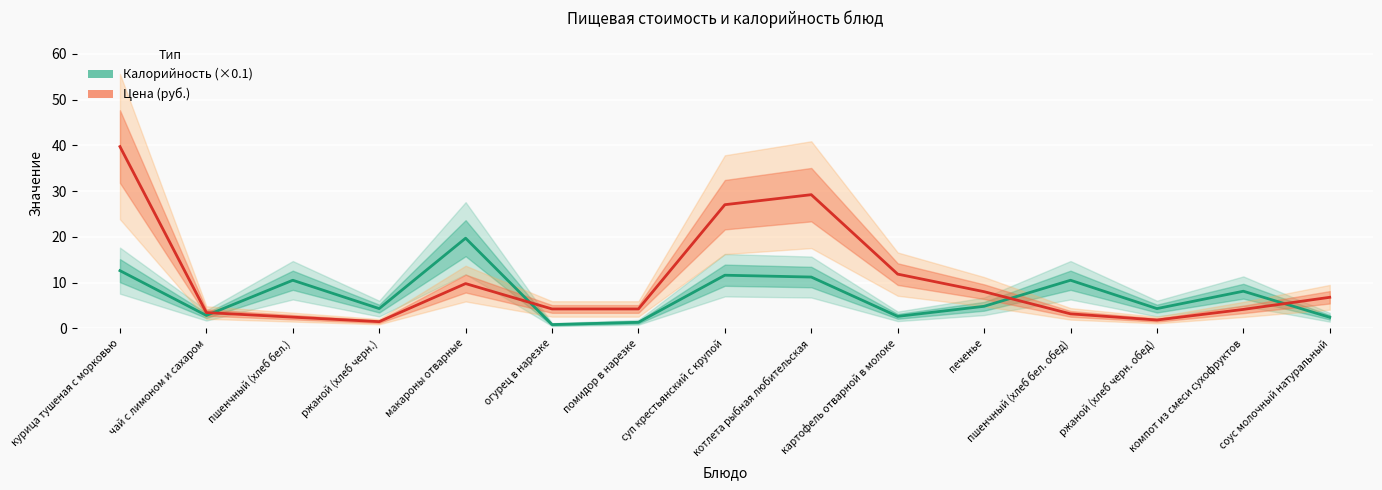

At which category does Цена (руб.) reach its first local valley?

ржаной (хлеб черн.)